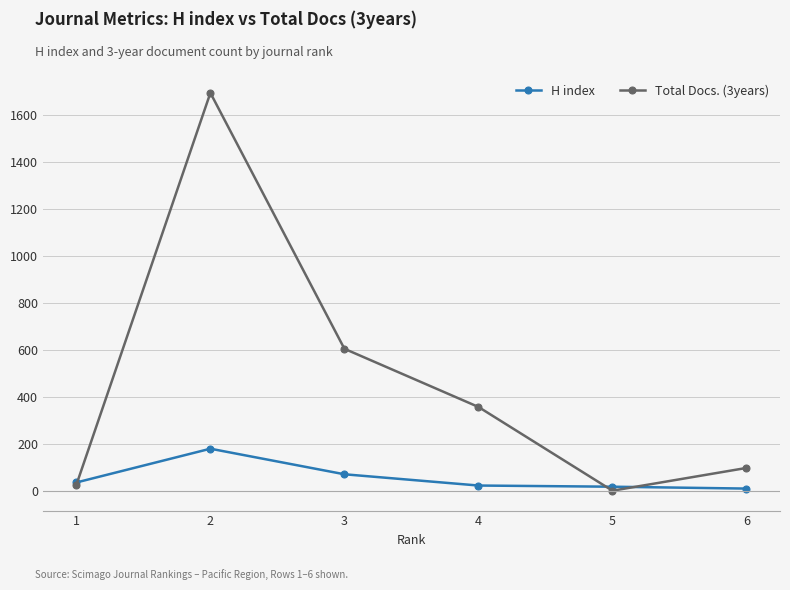

How many positive values does the Total Docs. (3years) series have?

5